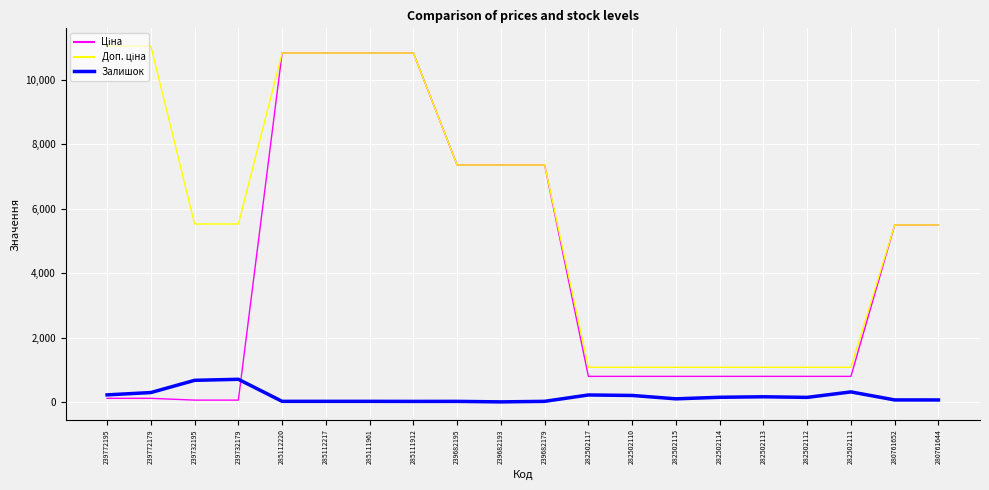

Does the chart display data point markers on the line(s)?

No